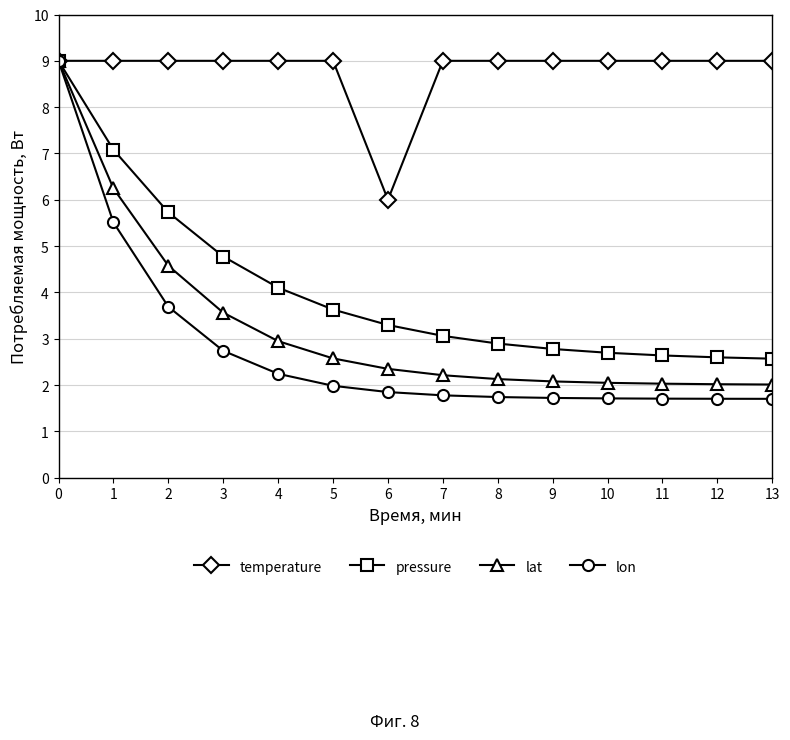

Is it true that lon equals 3.1 at 7?

False